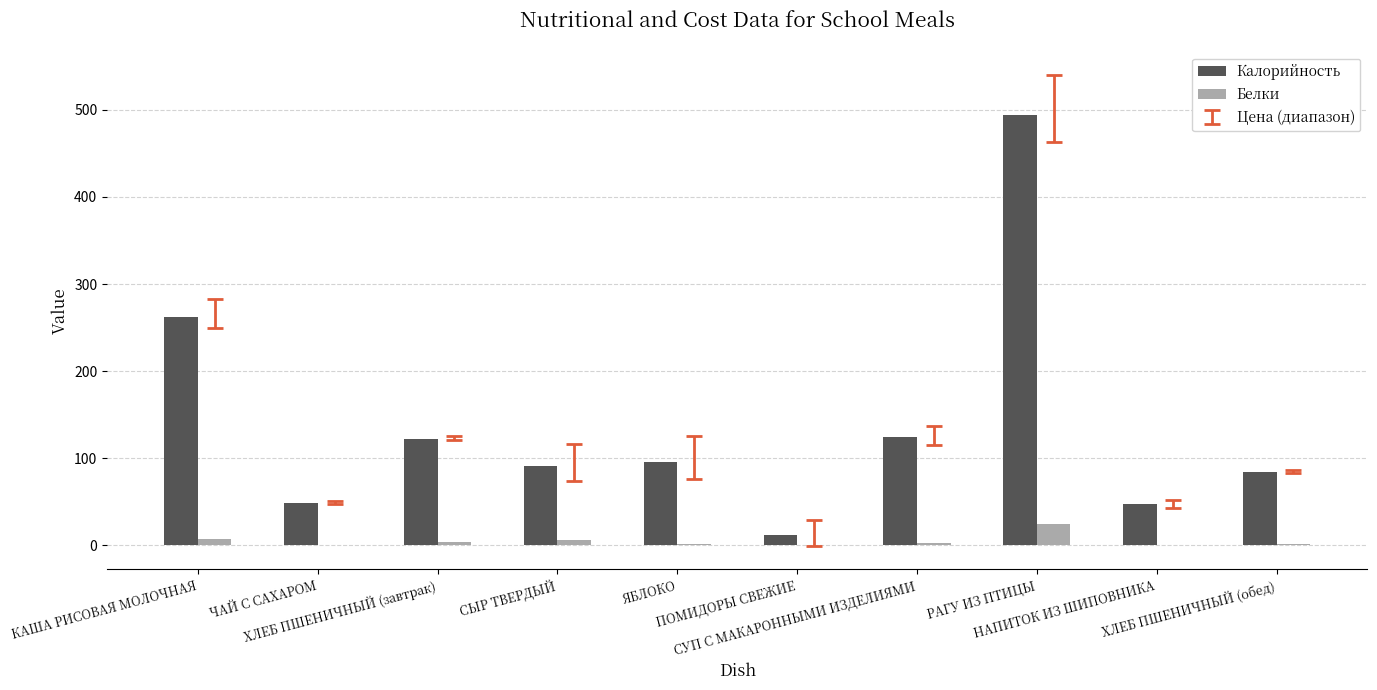

Which series has the largest total across all categories?

Калорийность